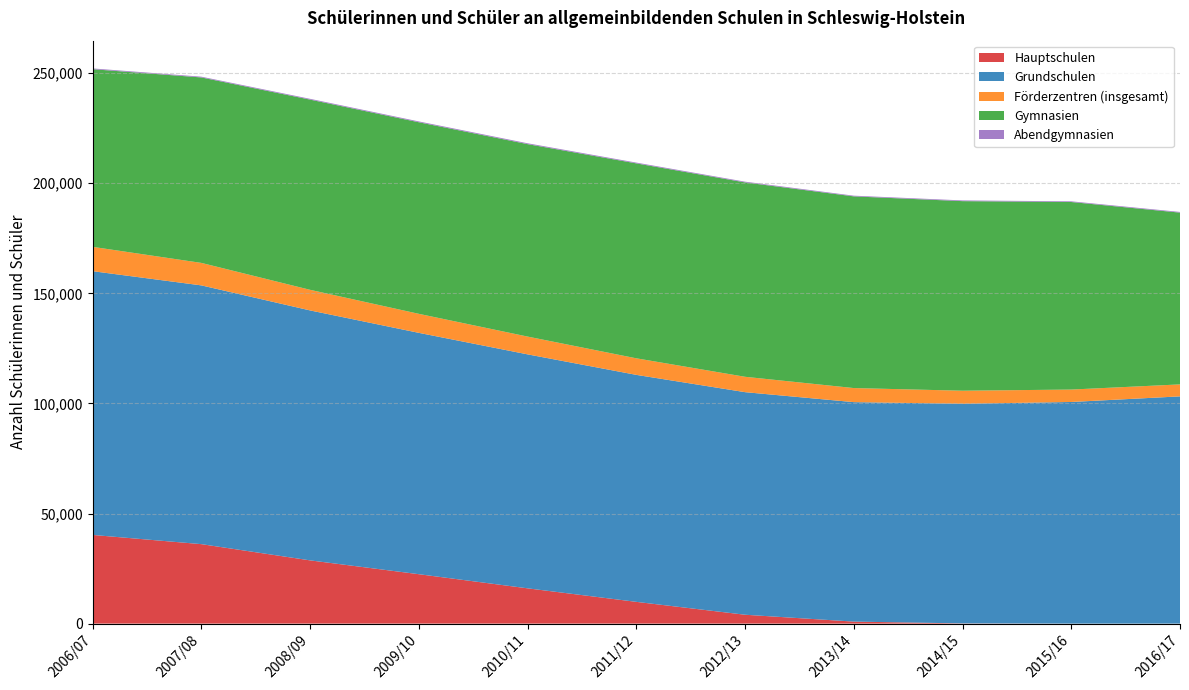

Reading left to right, extract all data points from this chart.

Hauptschulen: 2006/07=40273	2007/08=36089	2008/09=28718	2009/10=22437	2010/11=16022	2011/12=9879	2012/13=4031	2013/14=913	2014/15=92	2015/16=0	2016/17=0
Grundschulen: 2006/07=119782	2007/08=117516	2008/09=113516	2009/10=109614	2010/11=106258	2011/12=103087	2012/13=101085	2013/14=99668	2014/15=99747	2015/16=100656	2016/17=103199
Förderzentren (insgesamt): 2006/07=11053	2007/08=10209	2008/09=9356	2009/10=8636	2010/11=8079	2011/12=7522	2012/13=6981	2013/14=6395	2014/15=5932	2015/16=5640	2016/17=5443
Gymnasien: 2006/07=80679	2007/08=84228	2008/09=86381	2009/10=87000	2010/11=87397	2011/12=88528	2012/13=88275	2013/14=87055	2014/15=86095	2015/16=85174	2016/17=78004
Abendgymnasien: 2006/07=352	2007/08=345	2008/09=358	2009/10=380	2010/11=389	2011/12=352	2012/13=335	2013/14=315	2014/15=329	2015/16=314	2016/17=318